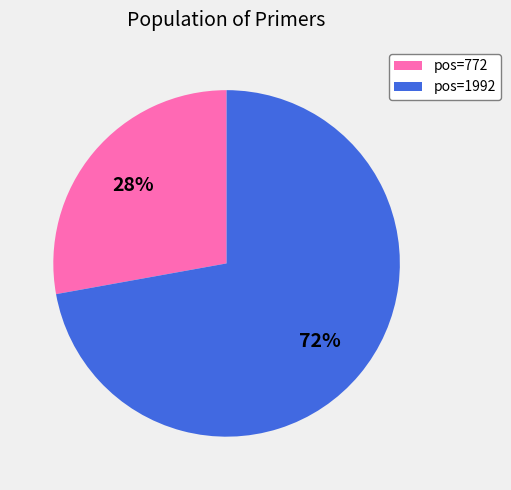

The pos=772 slice represents 28% of the pie. True or false?

True